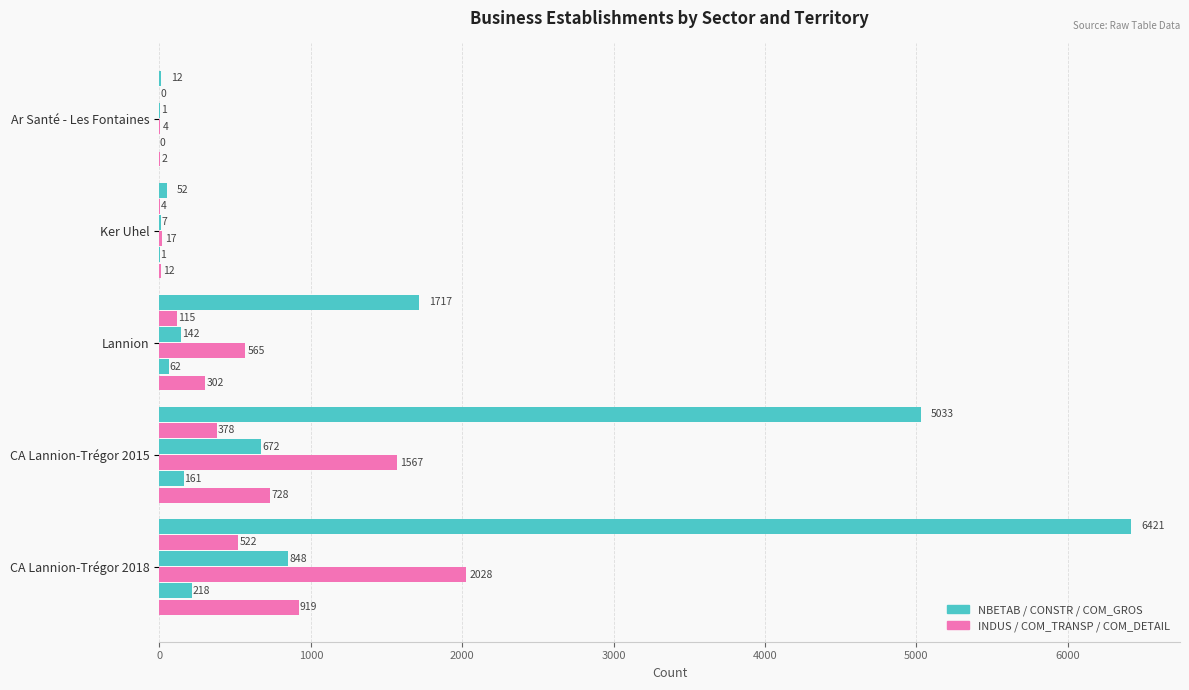

How many series are shown in this chart?

6